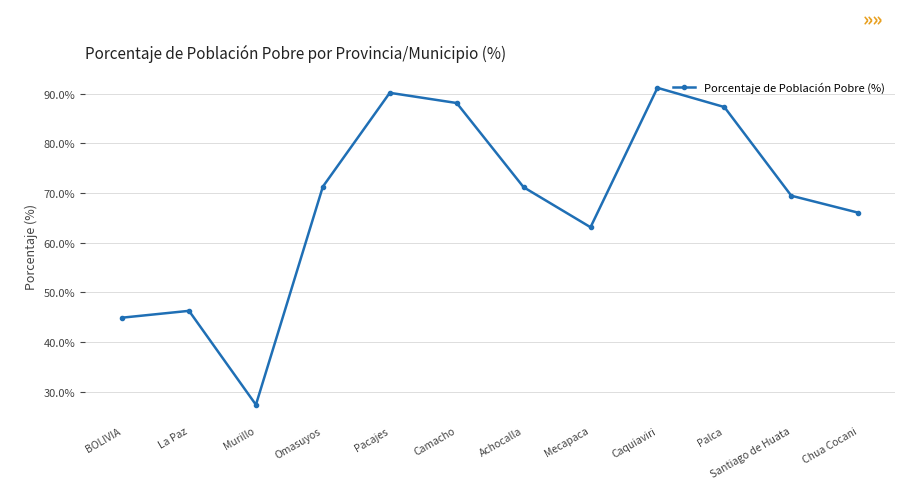

Approximately how many times larger is the value at Caquiaviri compared to Achocalla?

1.3